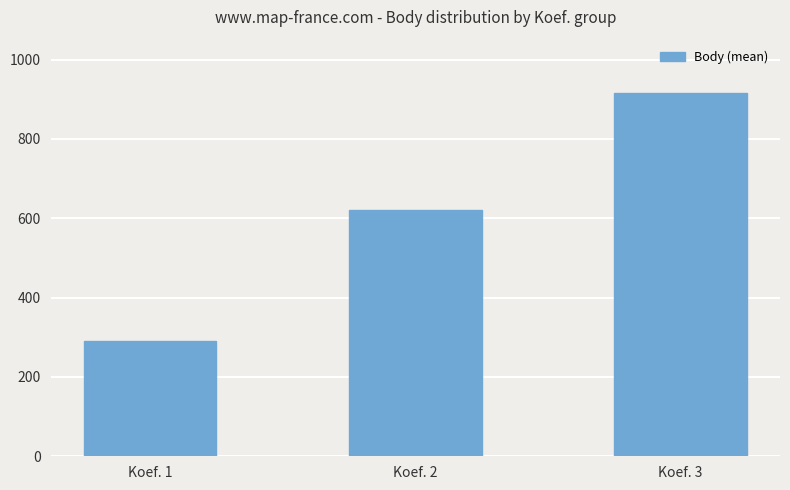

How many values exceed 621?

2